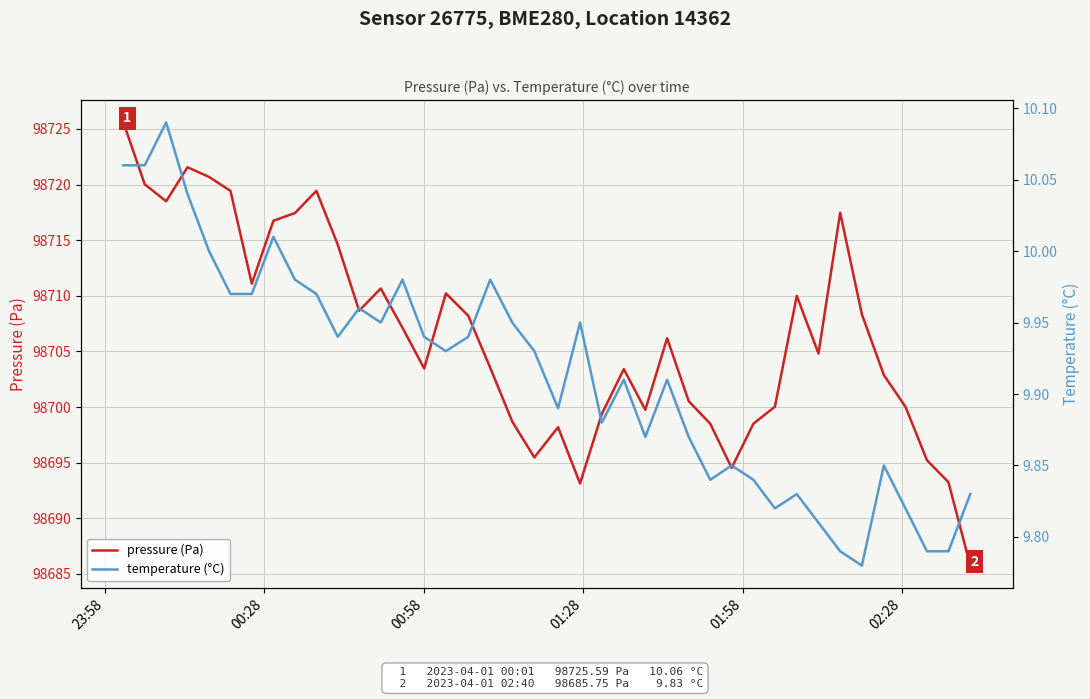

Rank the series by their average value, from highest to lowest.

pressure (Pa), temperature (°C)